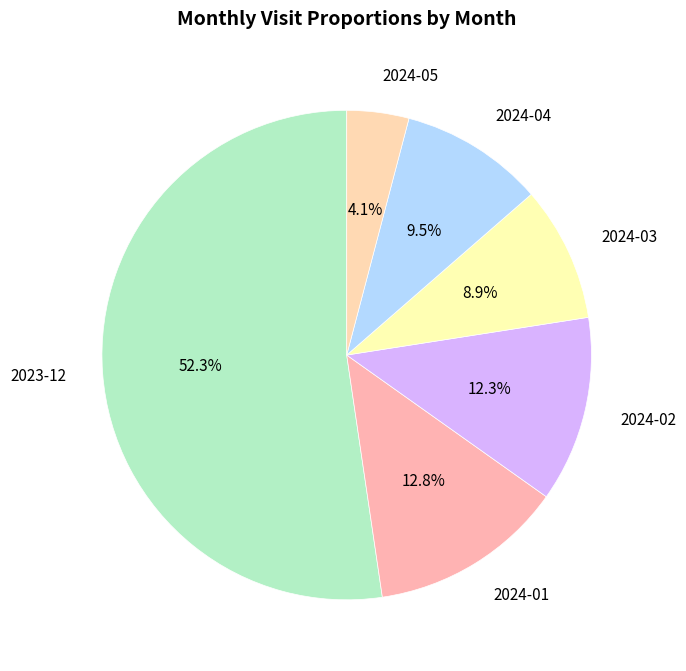

Rank the categories by value from lowest to highest.

2024-05, 2024-03, 2024-04, 2024-02, 2024-01, 2023-12